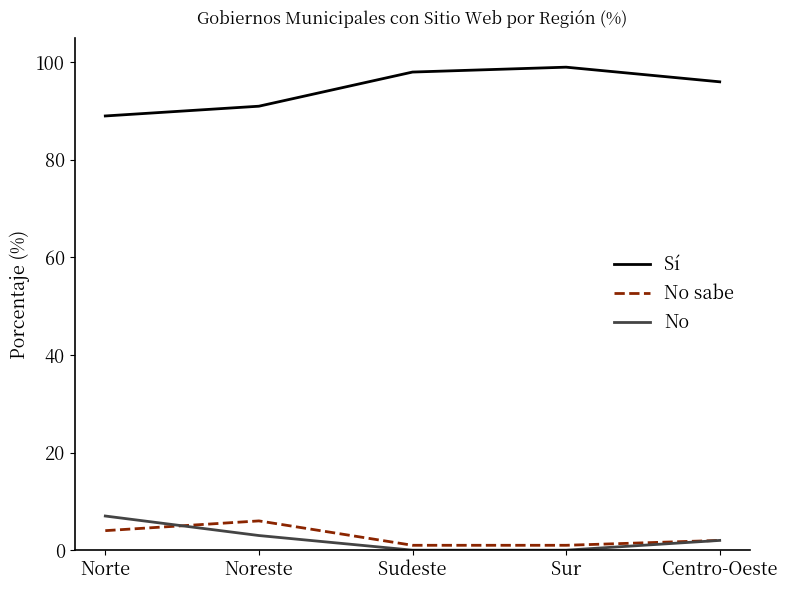

What position from the left is Centro-Oeste?

5